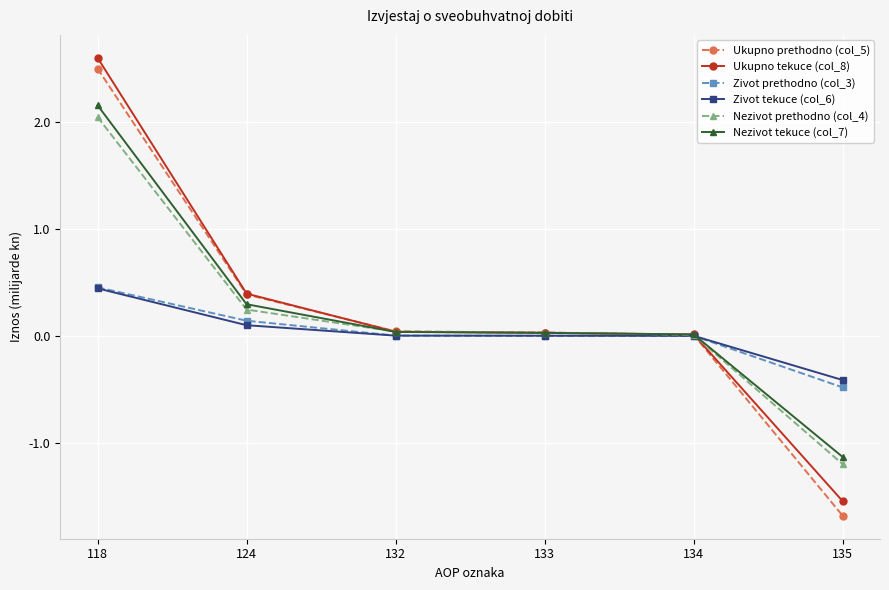

What is the lowest value of the Zivot prethodno (col_3) series?

-0.5